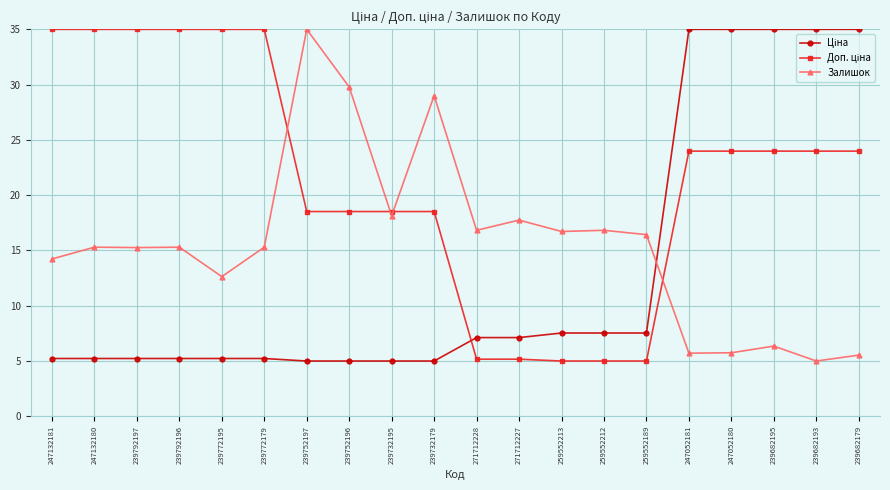

What is the total value across all series at 271712228?

29.1